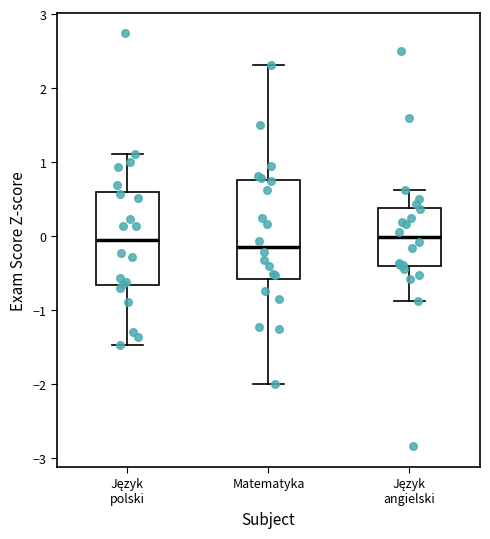

Reading left to right, transcribe this box plot: for each box, give where its median line is, the range the box spans, and where its two whiskers end, as read against the y-axis. The values are not printed on the chart, so give them approximately, as read against the axis.

Język polski: median 0.0, box -0.7 to 0.6, whiskers -1.5 to 1.1
Matematyka: median -0.1, box -0.6 to 0.8, whiskers -2.0 to 2.3
Język angielski: median 0.0, box -0.4 to 0.4, whiskers -0.9 to 0.6